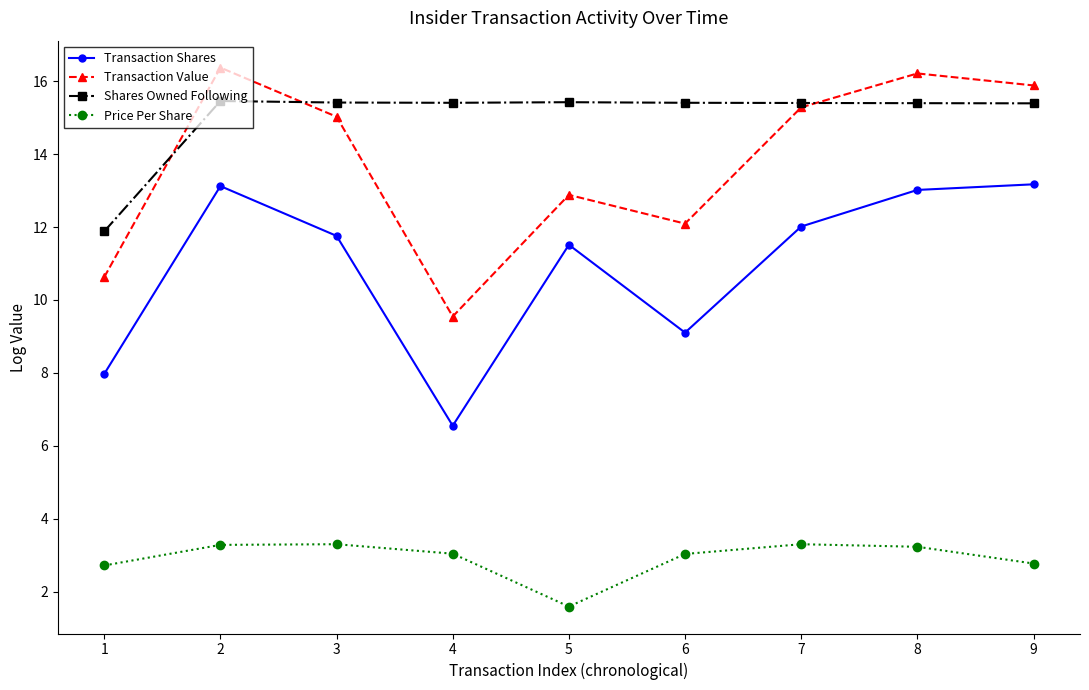

What is the difference between the Shares Owned Following values at 1 and 7?

3.5